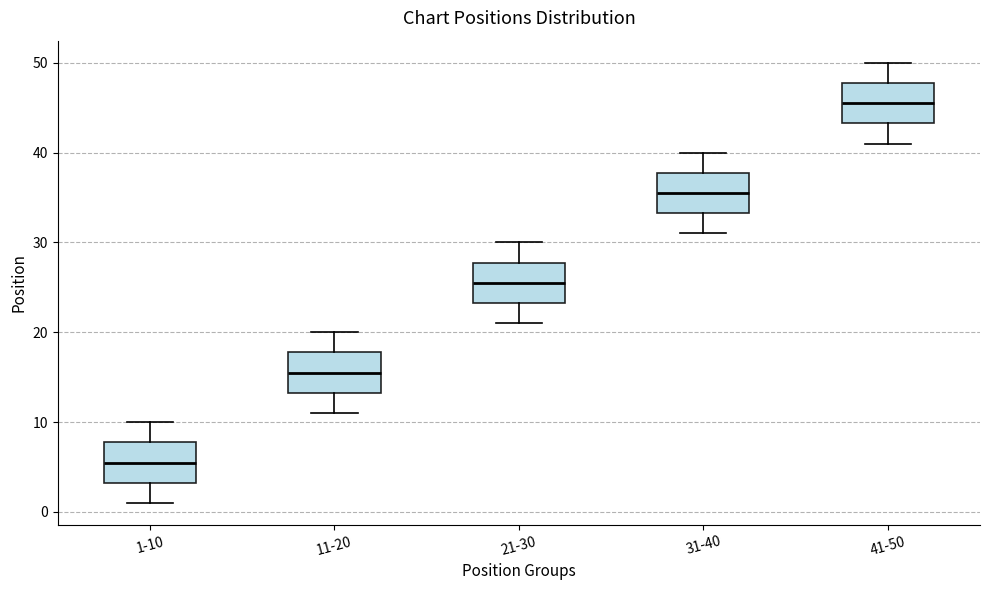

Reading left to right, read every box against the y-axis: the position of its median line, the range the box covers, and the ends of its whiskers. The values are not printed on the chart, so give them approximately, as read against the axis.

1-10: median 6, box 3 to 8, whiskers 1 to 10
11-20: median 16, box 13 to 18, whiskers 11 to 20
21-30: median 26, box 23 to 28, whiskers 21 to 30
31-40: median 36, box 33 to 38, whiskers 31 to 40
41-50: median 46, box 43 to 48, whiskers 41 to 50